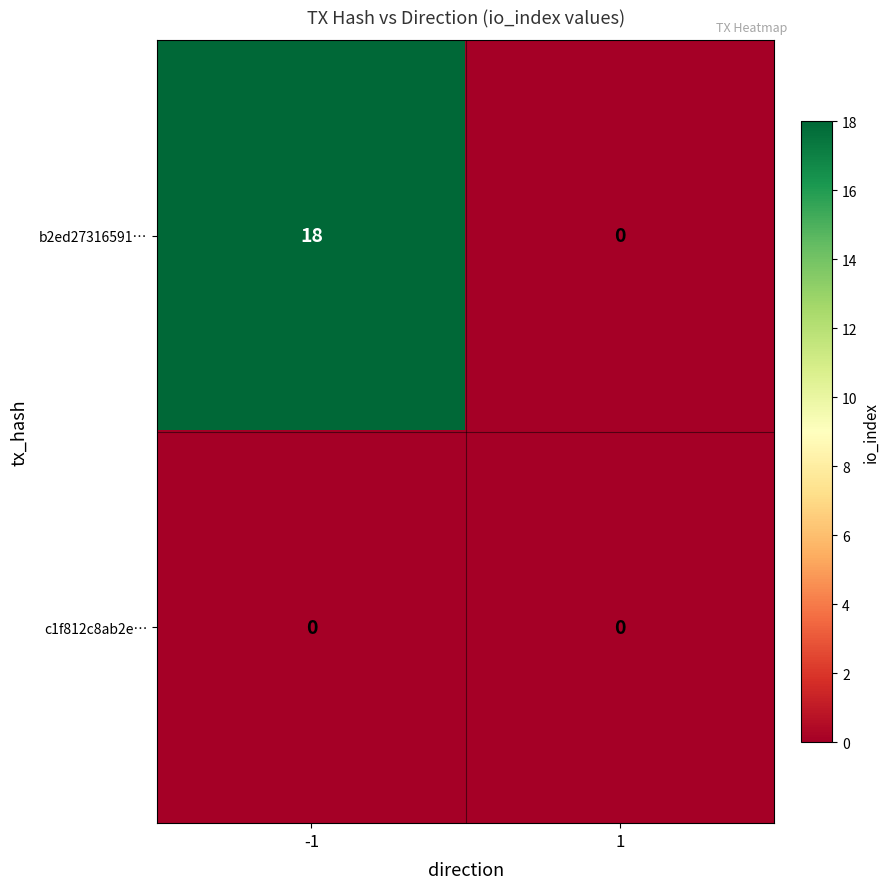

What is the highest value of the b2ed27316591… series?

18